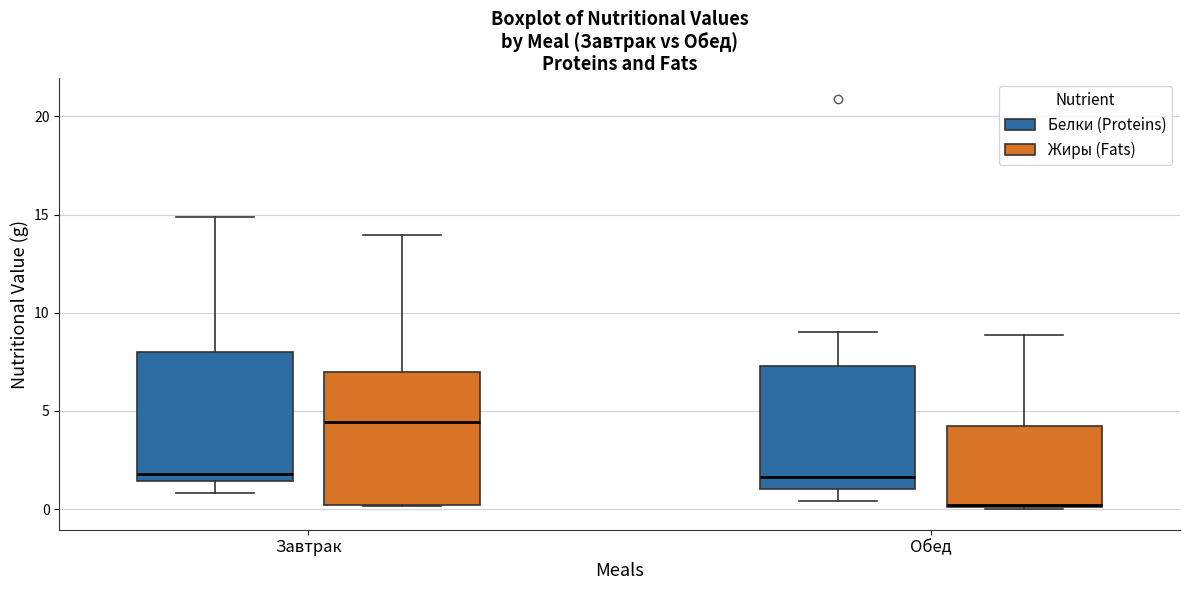

Reading left to right, transcribe this box plot: for each box, give where its median line is, the range the box spans, and where its two whiskers end, as read against the y-axis. The values are not printed on the chart, so give them approximately, as read against the axis.

Завтрак (Белки (Proteins)): median 2.0, box 1.5 to 8.0, whiskers 1.0 to 15.0
Завтрак (Жиры (Fats)): median 4.5, box 0.0 to 7.0, whiskers 0.0 to 14.0
Обед (Белки (Proteins)): median 1.5, box 1.0 to 7.5, whiskers 0.5 to 9.0
Обед (Жиры (Fats)): median 0.0, box 0.0 to 4.5, whiskers 0.0 to 9.0